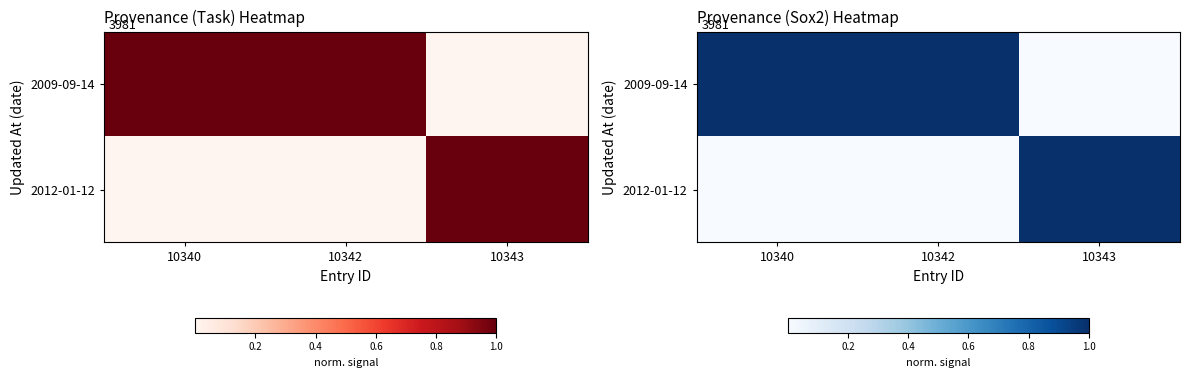

Which category has the lowest value in the 2009-09-14 series?

10343